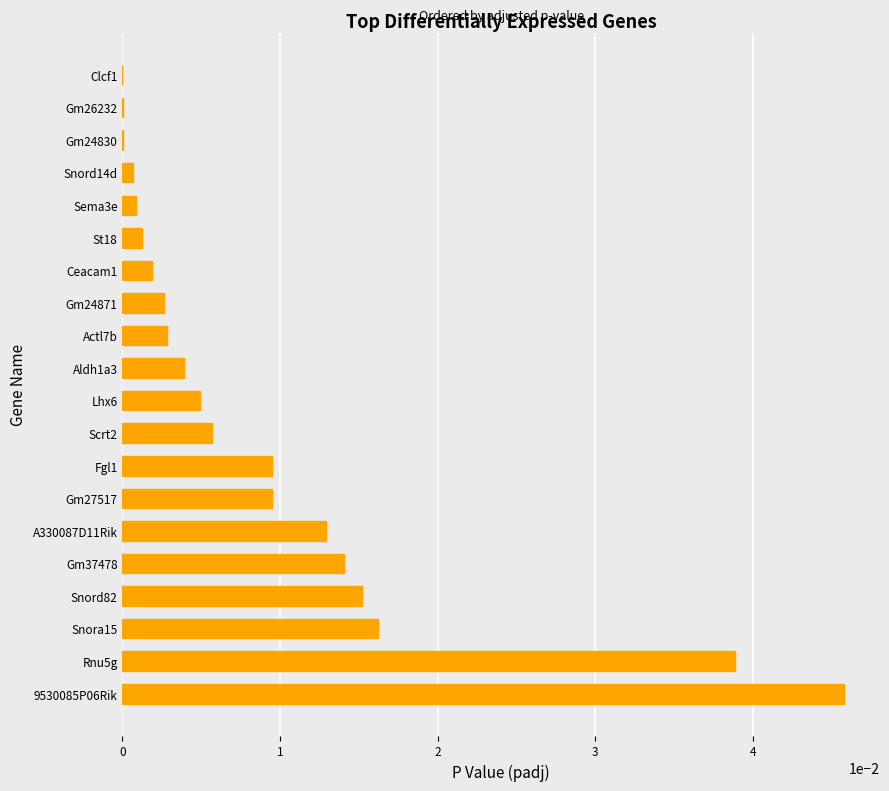

Which category has the highest value across all series?

9530085P06Rik